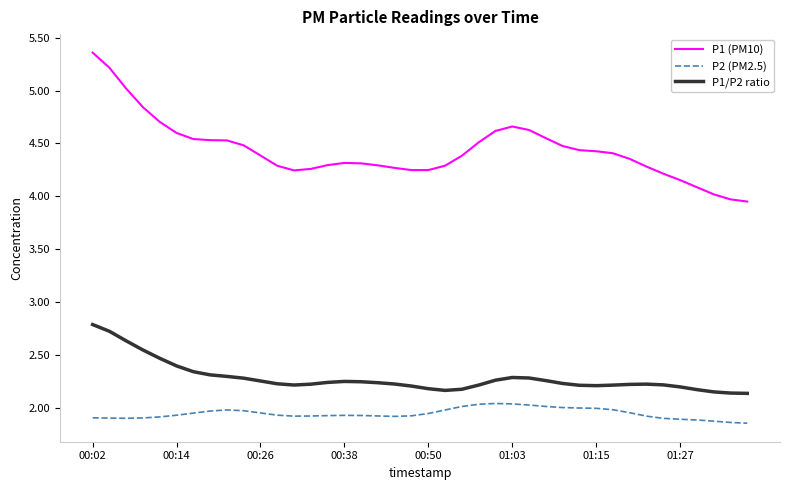

What is the difference between the maximum and minimum values in the P1/P2 ratio series?

0.7